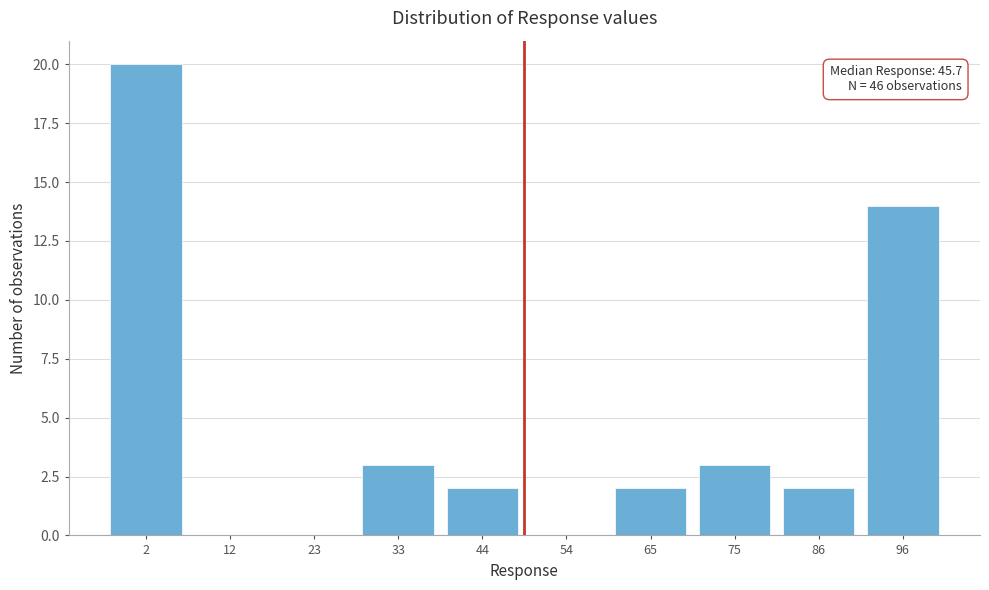

Reading right to left, list all the values displayed in this chart.

96=14	86=2	75=3	65=2	54=0	44=2	33=3	23=0	12=0	2=20